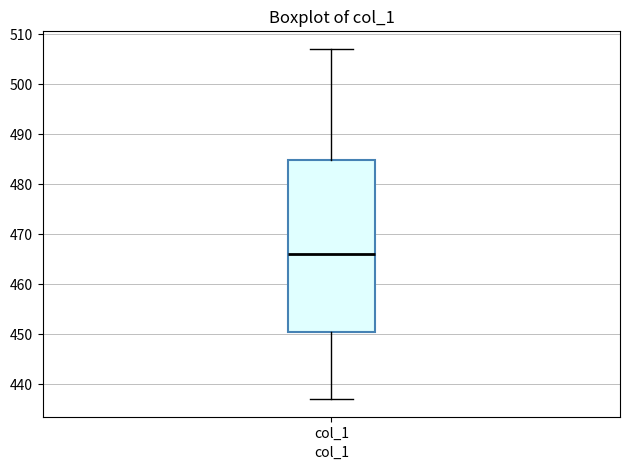

Where is the upper edge of the box for col_1 on the y-axis? The values are not printed on the chart, so give them approximately, as read against the axis.

485